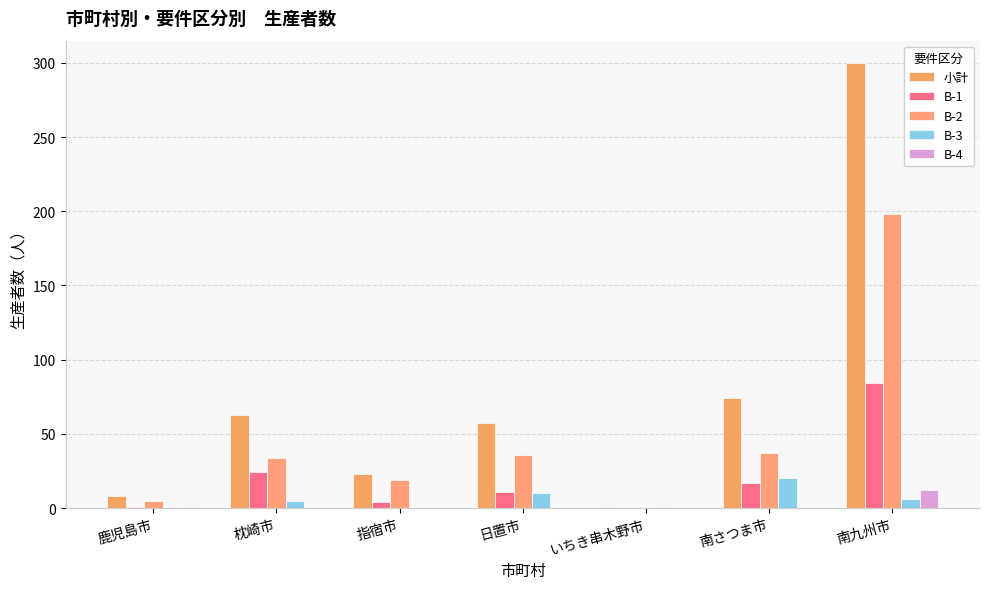

List the series in order of their peak value, highest first.

小計, B-2, B-1, B-3, B-4